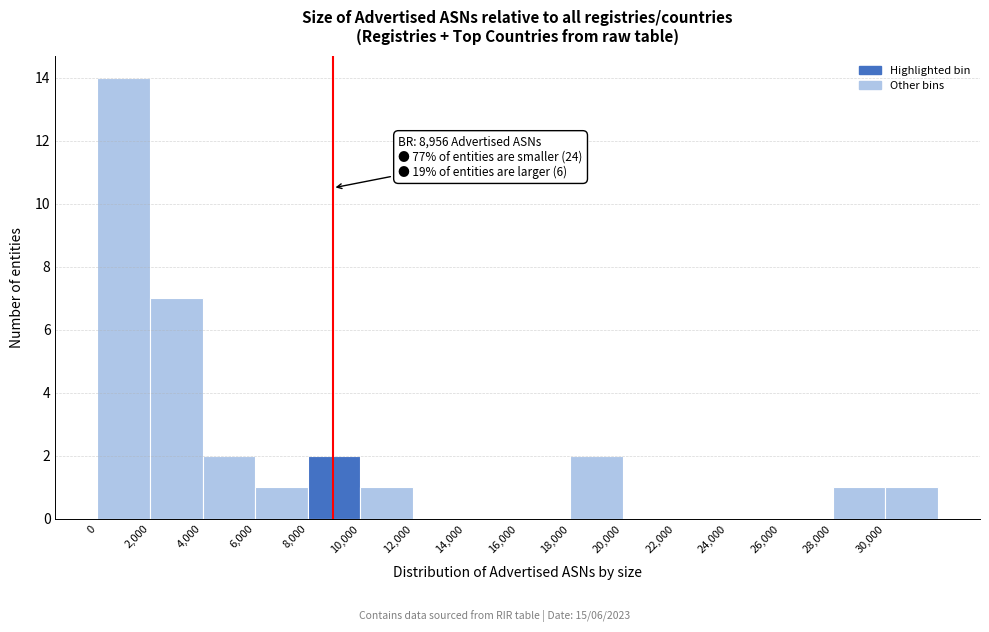

Which range on the x-axis has the tallest bar?

0 to 2000